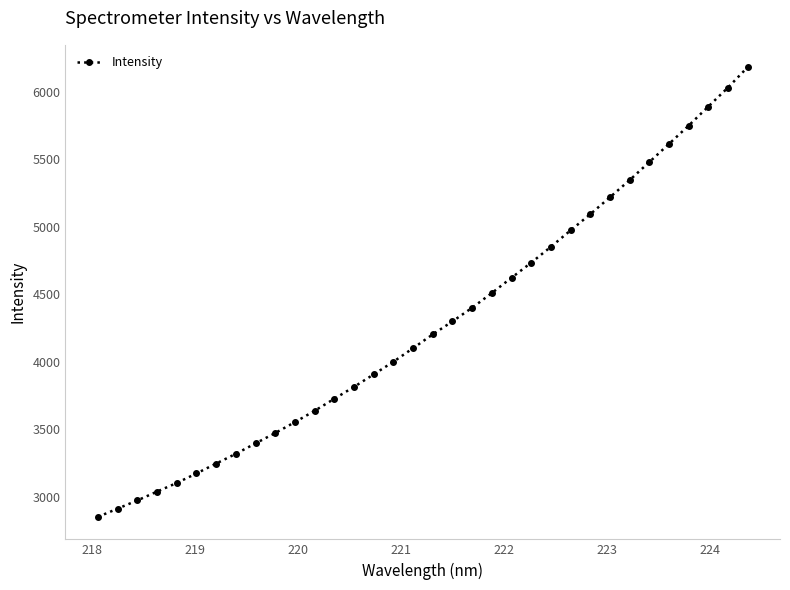

What is the difference between the second highest and minimum values?

3178.8